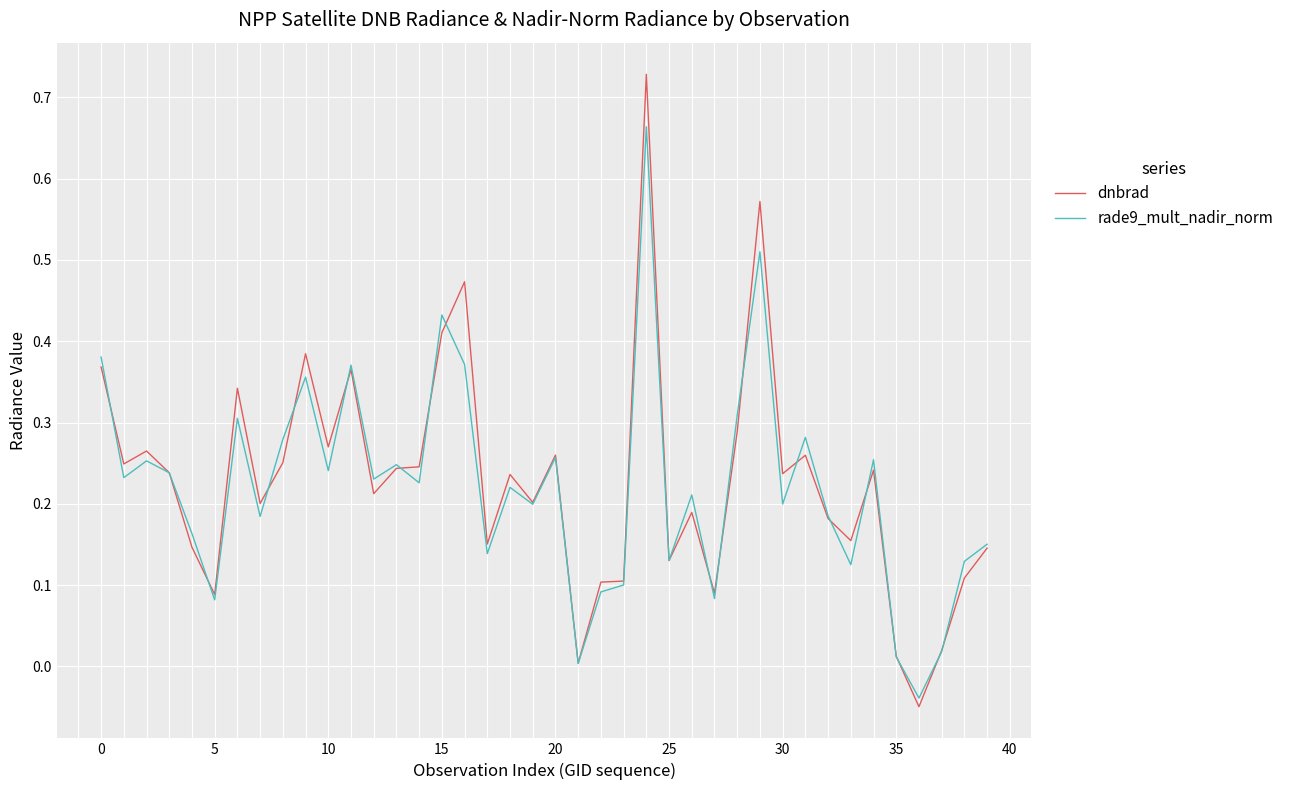

How many values in dnbrad are below zero?

1